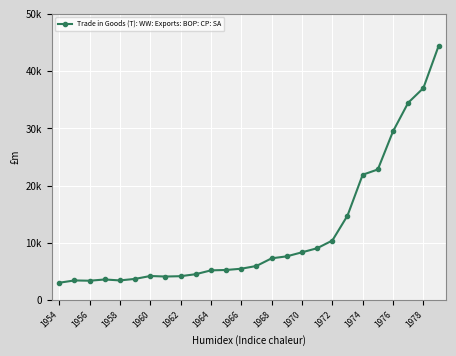

Where does the data first go above 5975?

1968